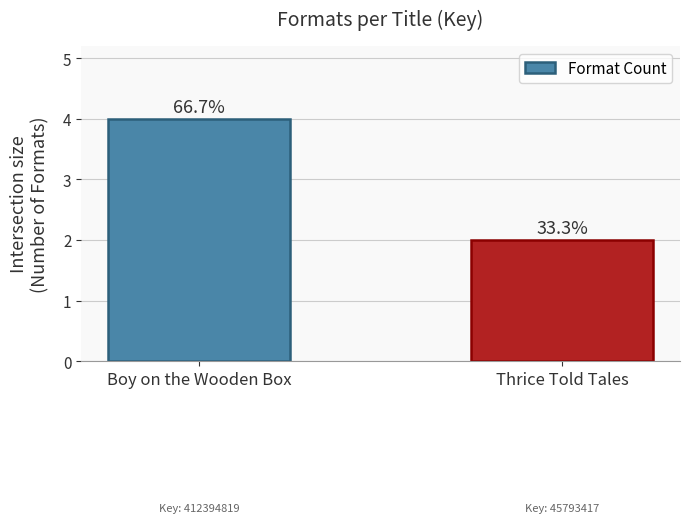

Which category has the lowest value across all series?

Thrice Told Tales